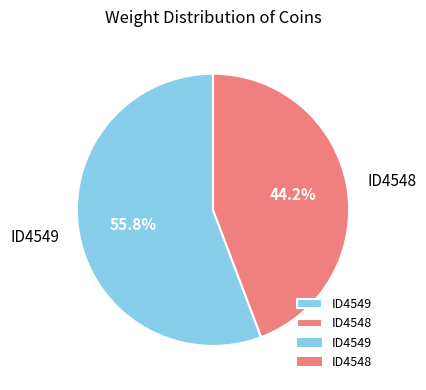

Which slice is the largest?

ID4549